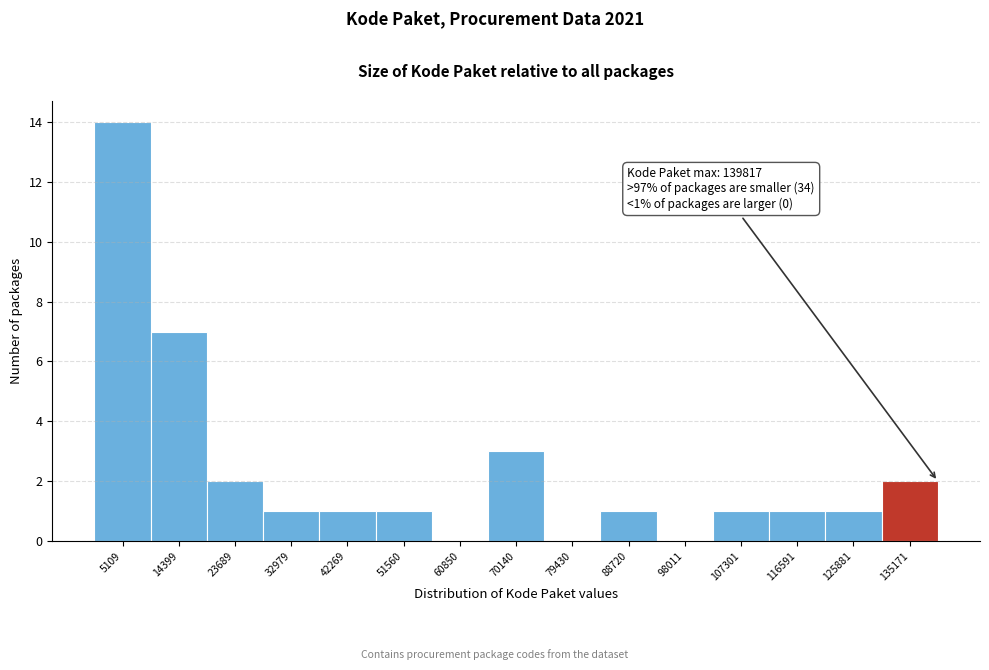

Over which range of the x-axis is the bar tallest?

0 to 10000